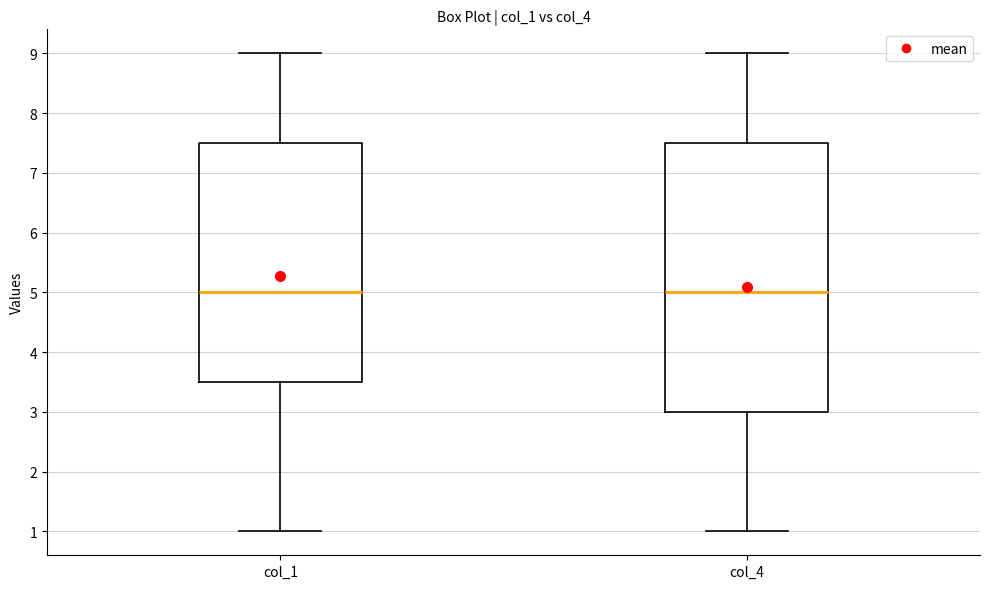

Comparing the boxes themselves (not the whiskers), which one is the tallest?

col_4